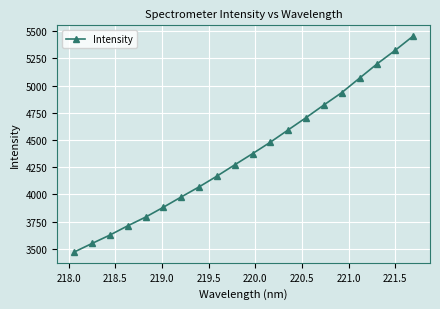

What is the value of the 7th point from the left?

3977.5